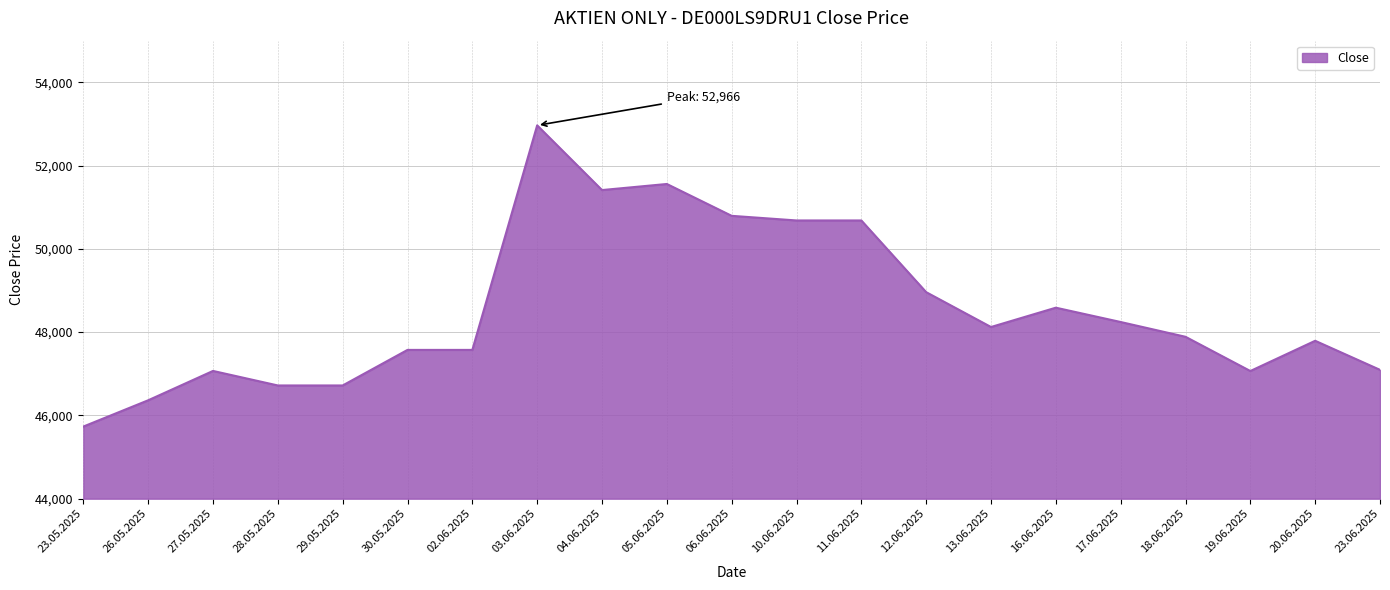

True or false: the data has more than 0 interior local peaks.

True